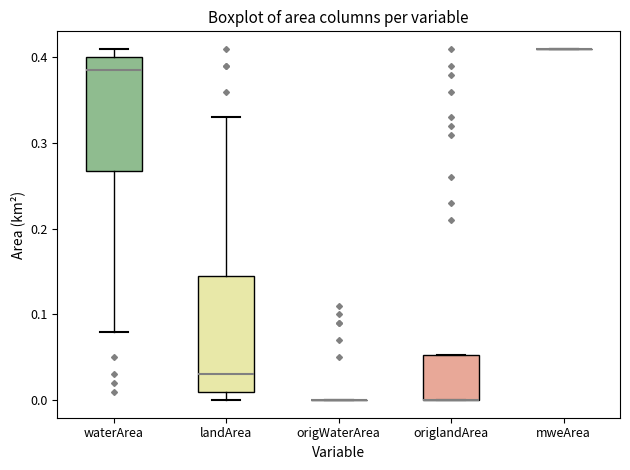

Reading left to right, transcribe this box plot: for each box, give where its median line is, the range the box spans, and where its two whiskers end, as read against the y-axis. The values are not printed on the chart, so give them approximately, as read against the axis.

waterArea: median 0.39, box 0.27 to 0.40, whiskers 0.08 to 0.41
landArea: median 0.03, box 0.01 to 0.15, whiskers 0.00 to 0.33
origWaterArea: box collapsed to a line at 0.00, whiskers 0.00 to 0.00
origlandArea: median 0.00 (drawn on the box's lower edge), box 0.00 to 0.05, whiskers 0.00 to 0.05
mweArea: box collapsed to a line at 0.41, whiskers 0.41 to 0.41